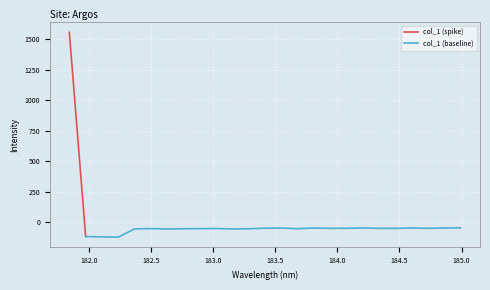

Which has a higher value, 183.0238743082 or 184.7290361848?

184.7290361848